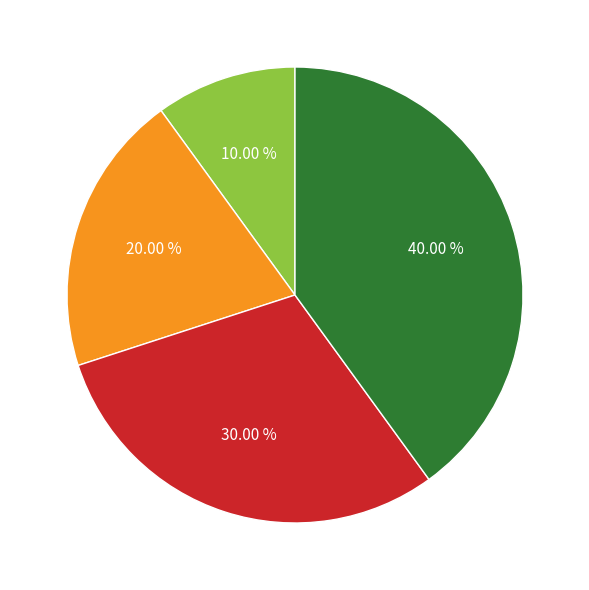

To the nearest percent, what is the average slice percentage?

25%